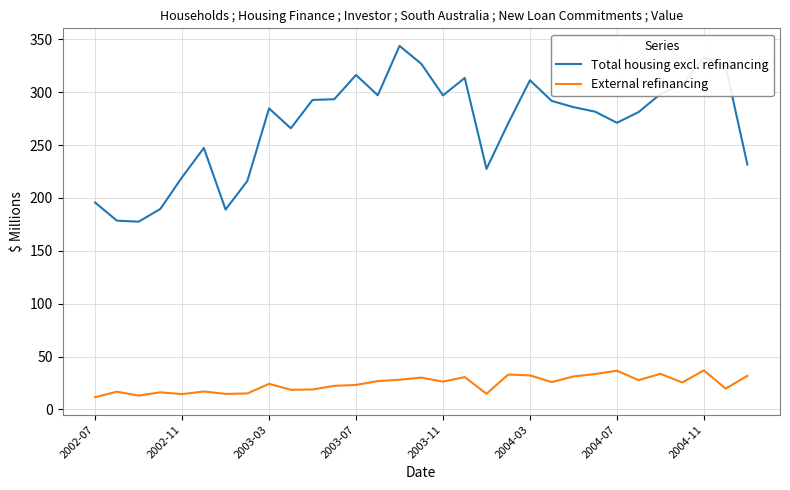

How many distinct data groups are displayed?

2